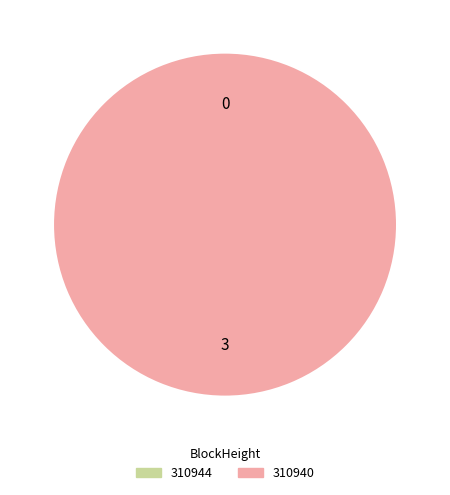

What is the total percentage of 310940 and 310944?

100.0%